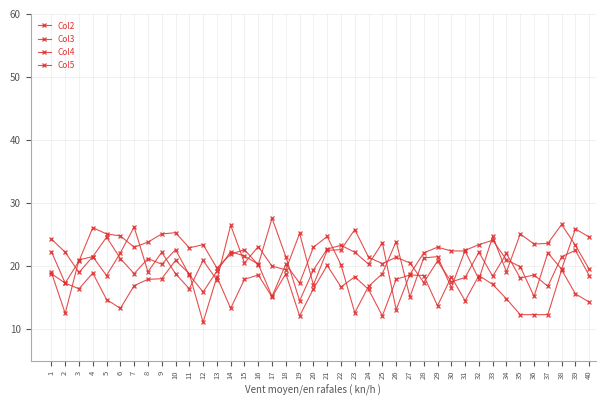

Does the chart have visible grid lines?

Yes